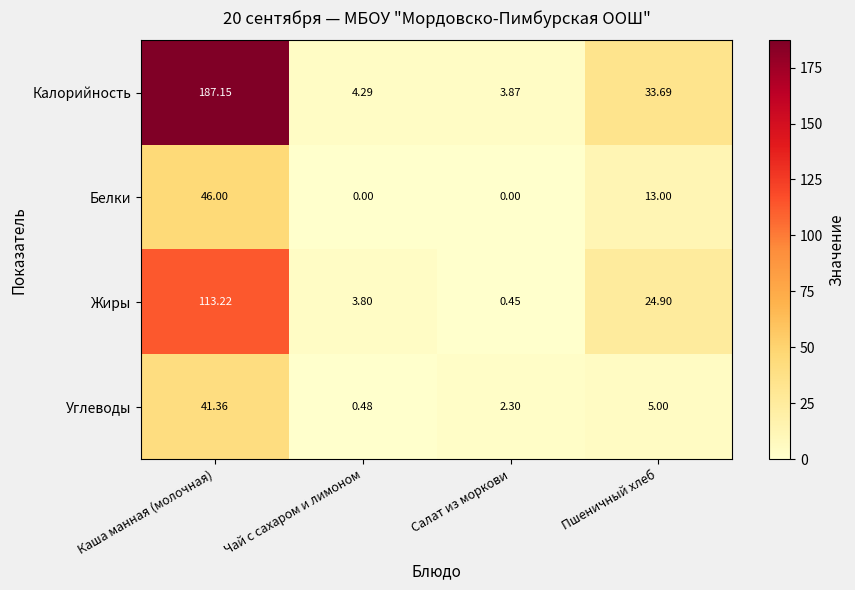

What is the total value across all series at Чай с сахаром и лимоном?

8.6